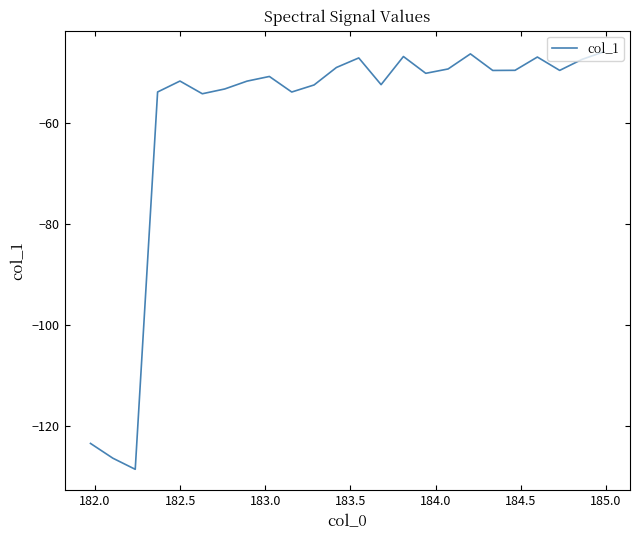

What is the difference between the maximum and minimum values?

82.6